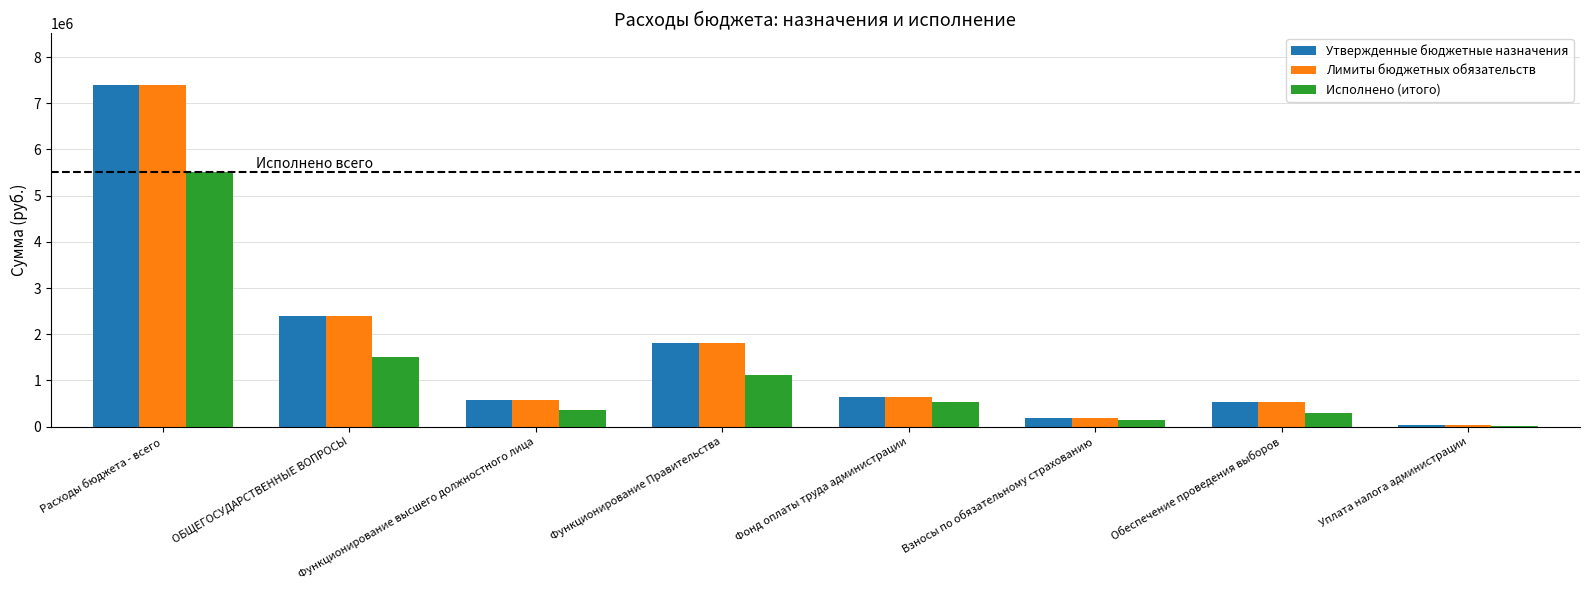

What are all the series names shown in the legend?

Утвержденные бюджетные назначения, Лимиты бюджетных обязательств, Исполнено (итого)